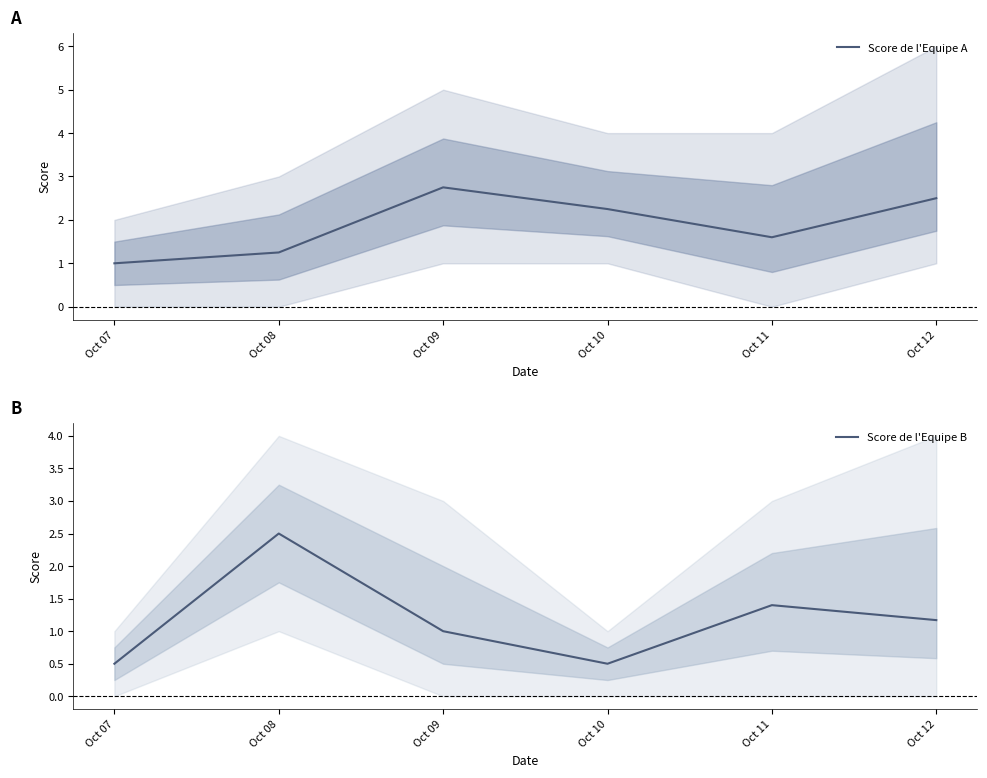

List the series in order of their overall mean, highest first.

Score de l'Equipe A, Score de l'Equipe B